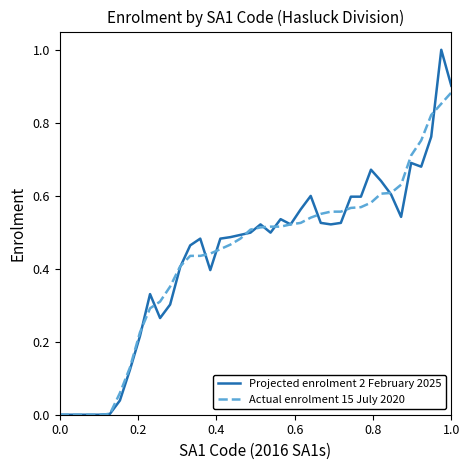

List the series in order of their peak value, highest first.

Projected enrolment 2 February 2025, Actual enrolment 15 July 2020